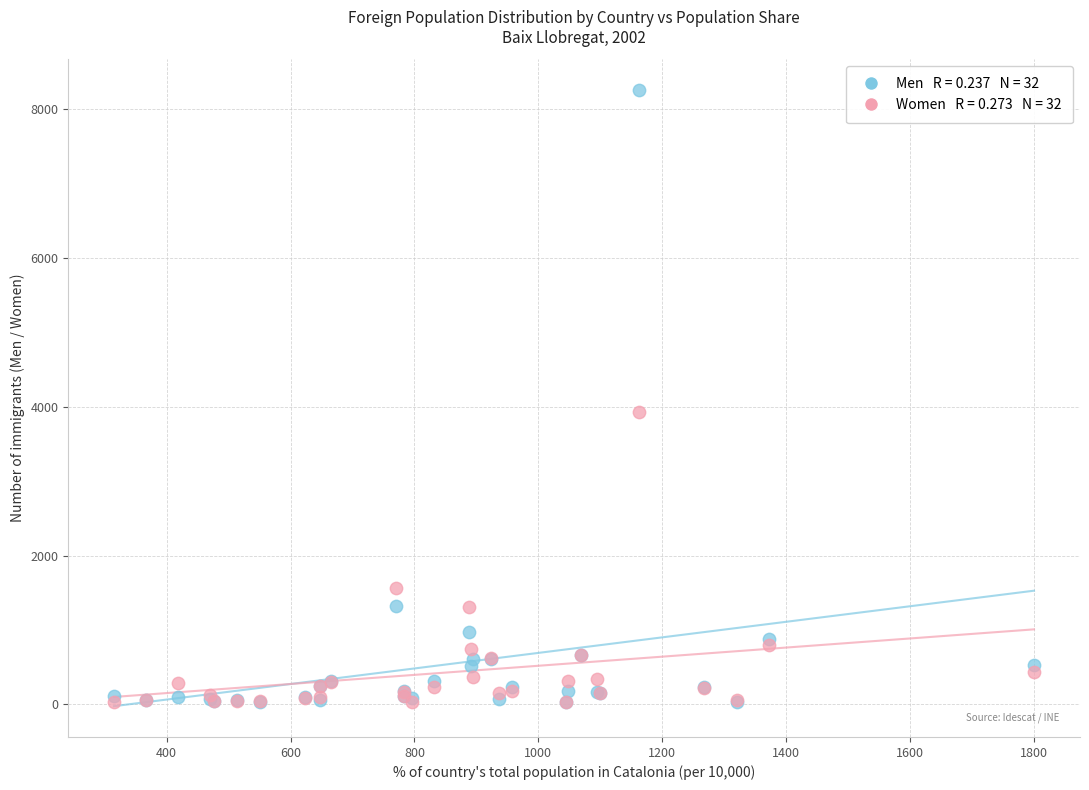

Across all series, what Y value is closest to 4139?

3923